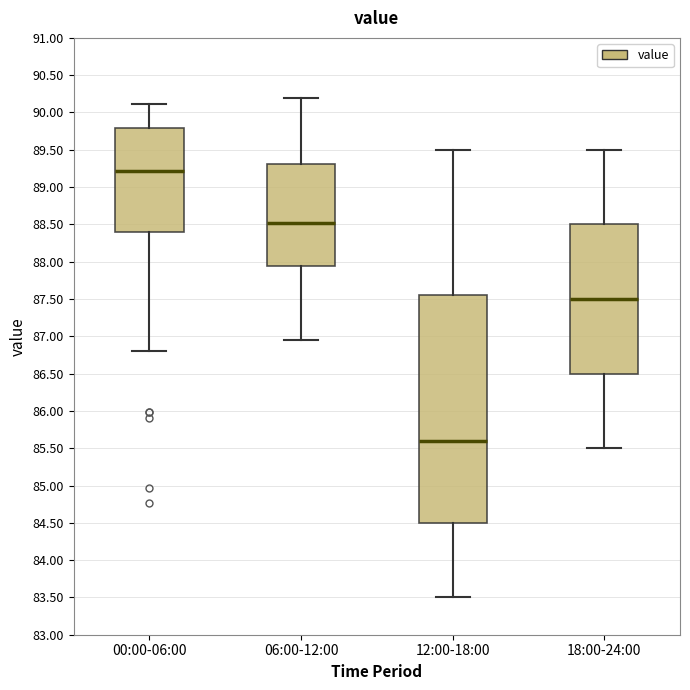

Which box's median line is the highest?

00:00-06:00